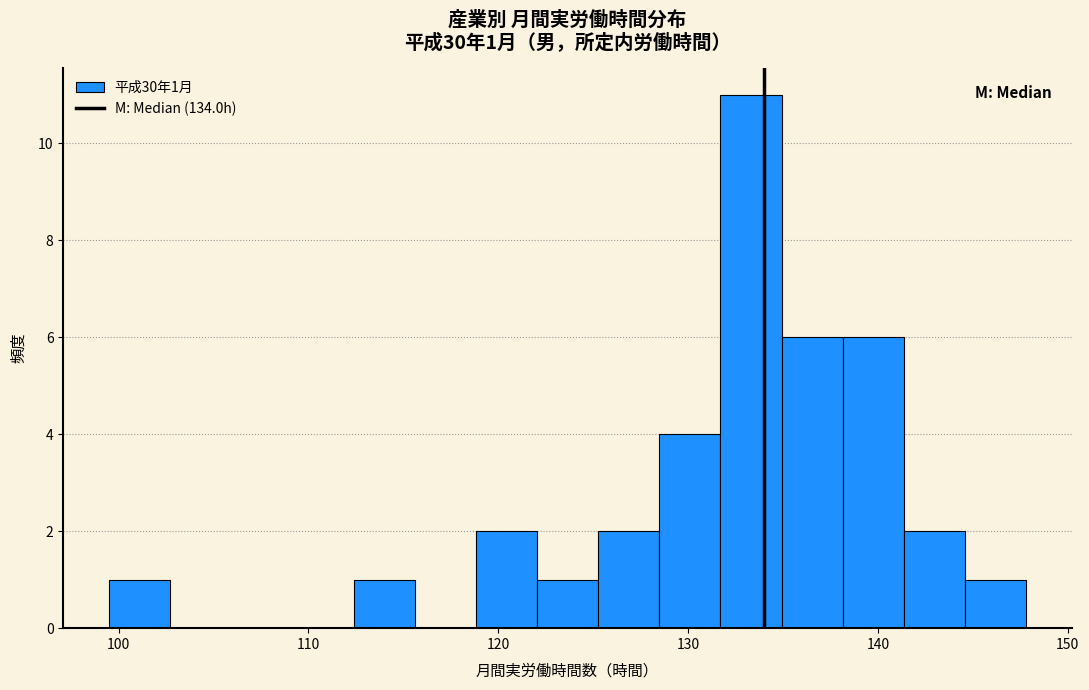

Read against the x-axis, roughly where is the centre of the tallest bar?

133